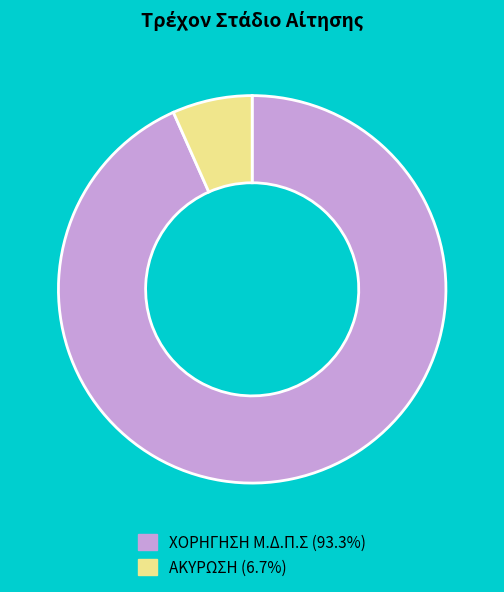

Does ΧΟΡΗΓΗΣΗ Μ.Δ.Π.Σ represent more than half of the total?

Yes